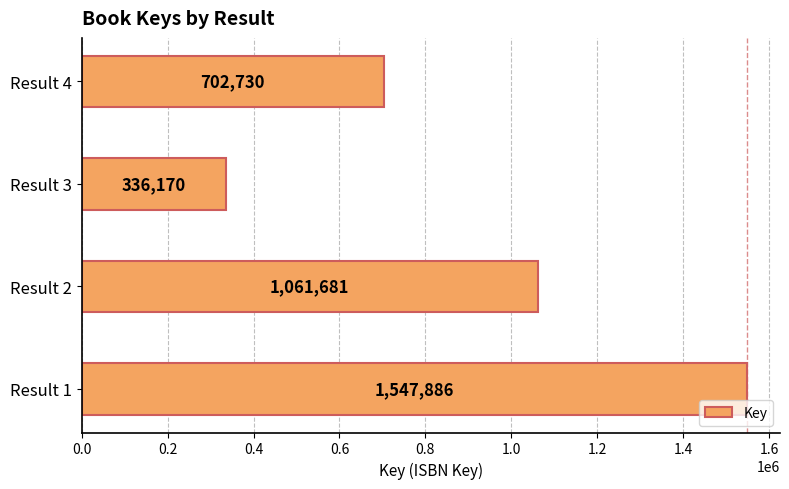

What is the change in value from Result 1 to Result 3?

-1211716